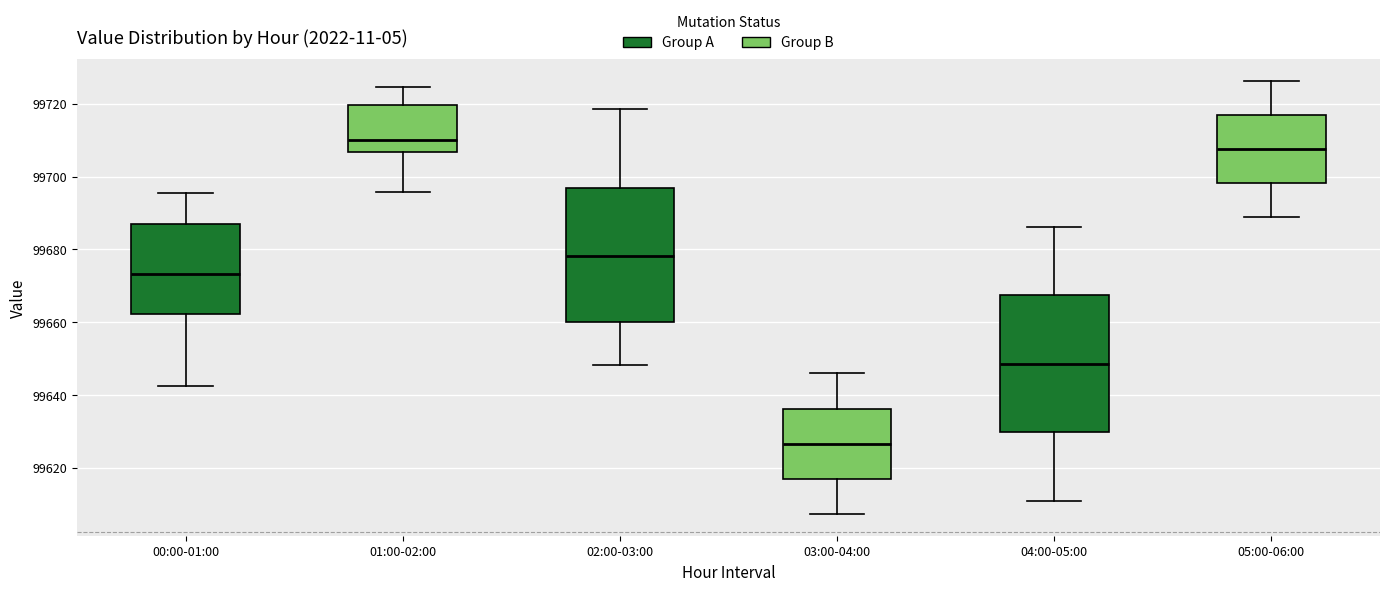

Where does the upper whisker of the box for 04:00-05:00 end on the y-axis? The values are not printed on the chart, so give them approximately, as read against the axis.

99686